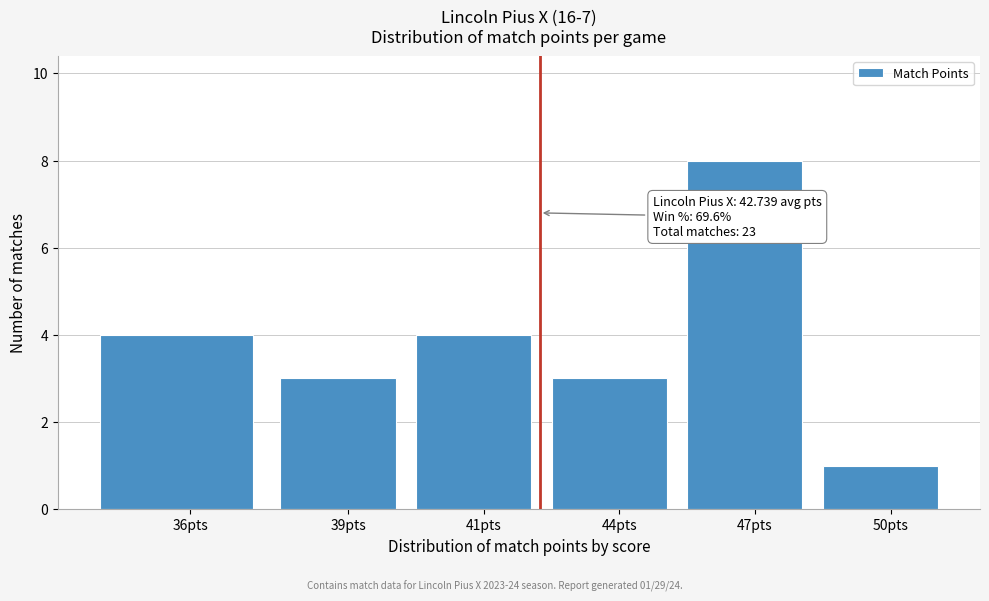

Reading left to right, extract all data points from this chart.

36pts=4	39pts=3	41pts=4	44pts=3	47pts=8	50pts=1